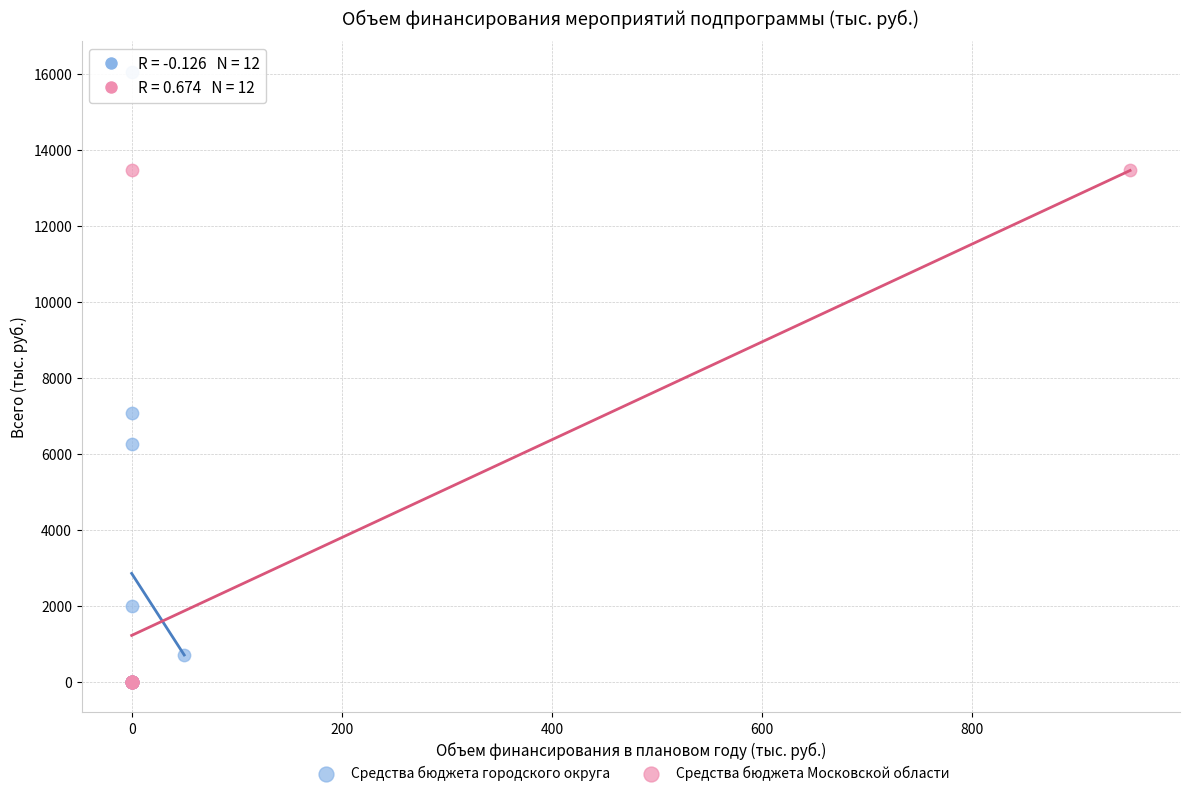

What are all the series names shown in the legend?

Средства бюджета городского округа, Средства бюджета Московской области